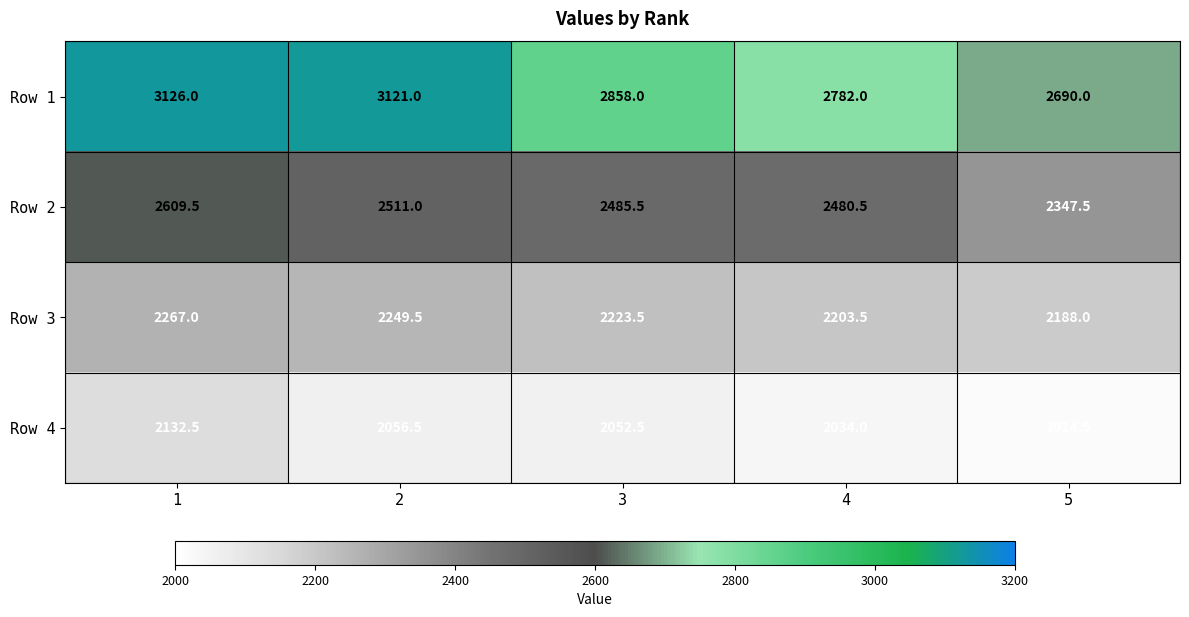

What is the difference between the second highest and minimum values in the Row 3 series?

61.5